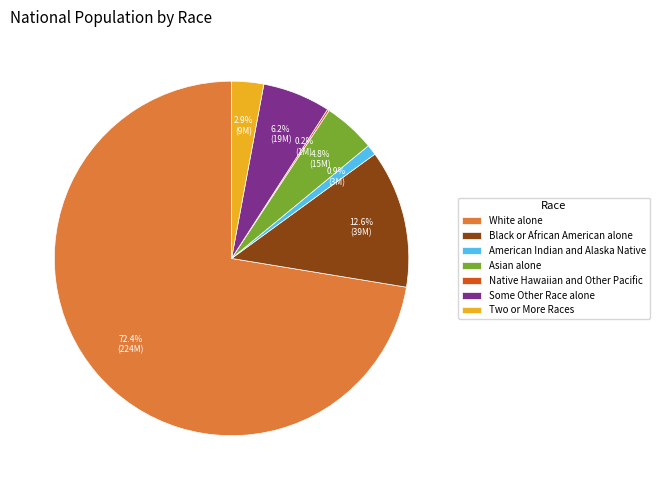

Is it true that American Indian and Alaska Native is 1% of the pie?

True